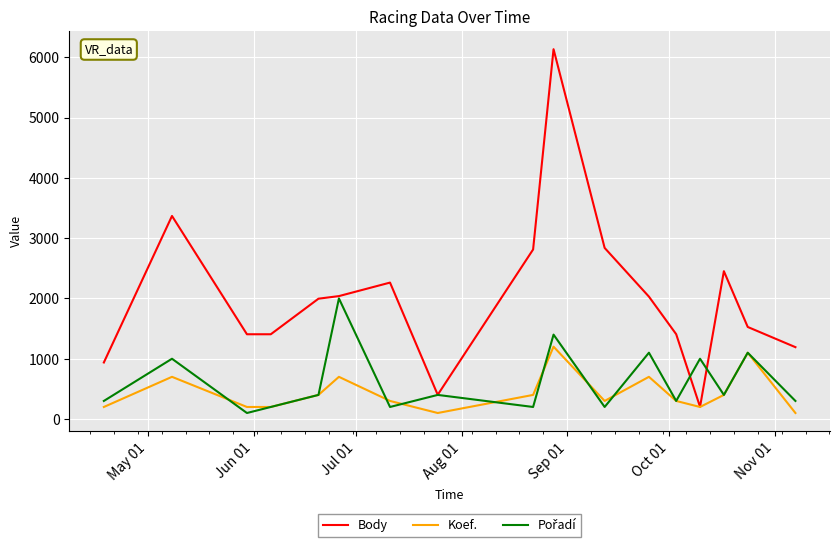

What is the greatest value displayed?

6134